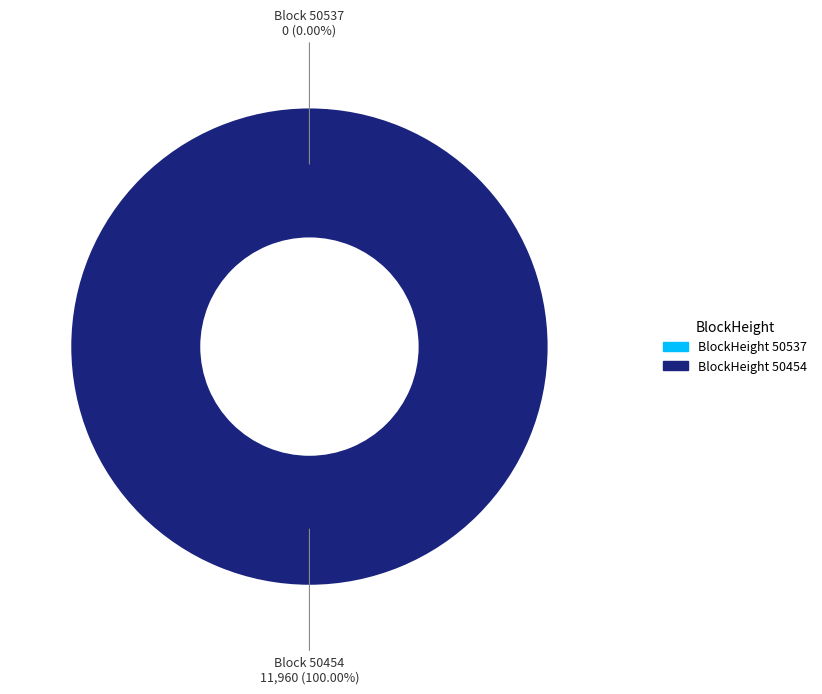

To the nearest percent, what is the difference between the 50454 and 50537 slice percentages?

100%